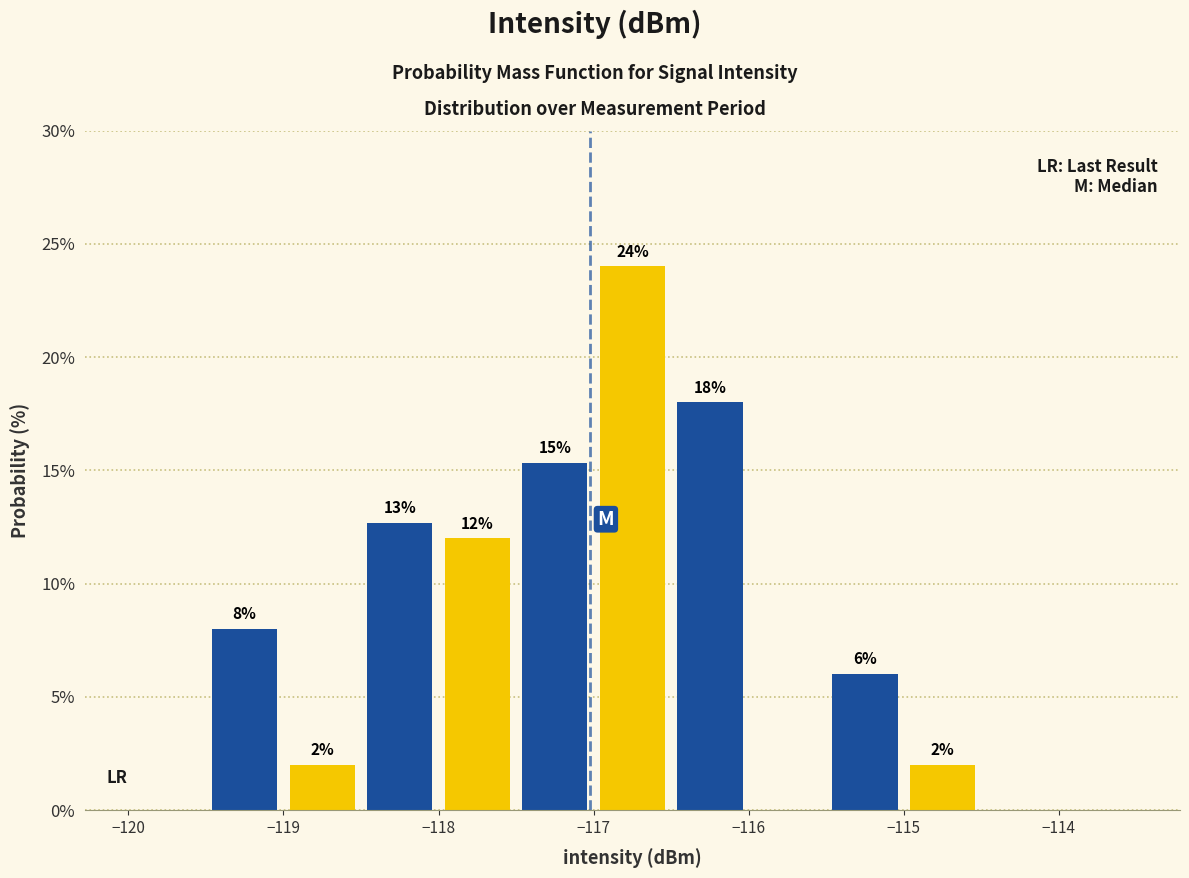

Which range on the x-axis has the tallest bar?

-117.0 to -116.5